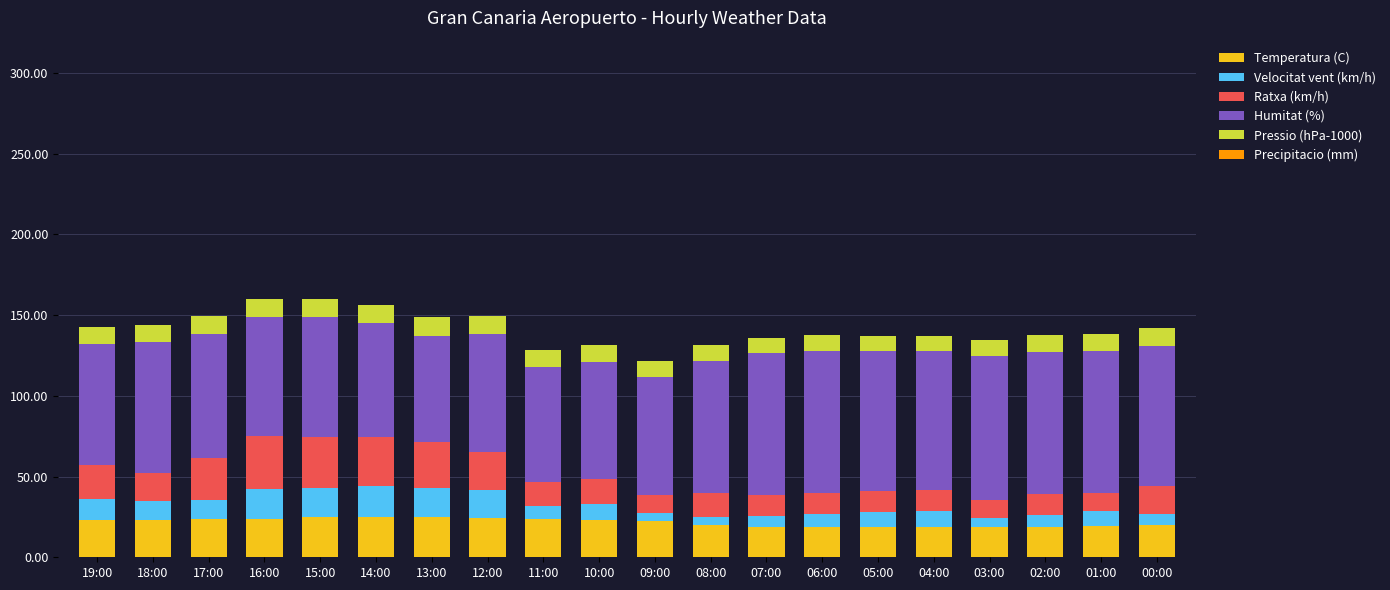

Is it true that Temperatura (C) equals 24.0 at 16:00?

True